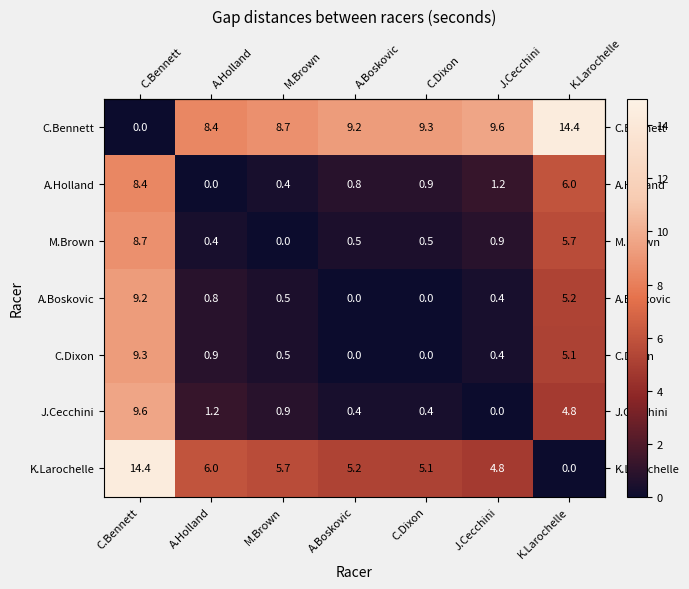

At which category is the sum across all series the highest?

C.Bennett